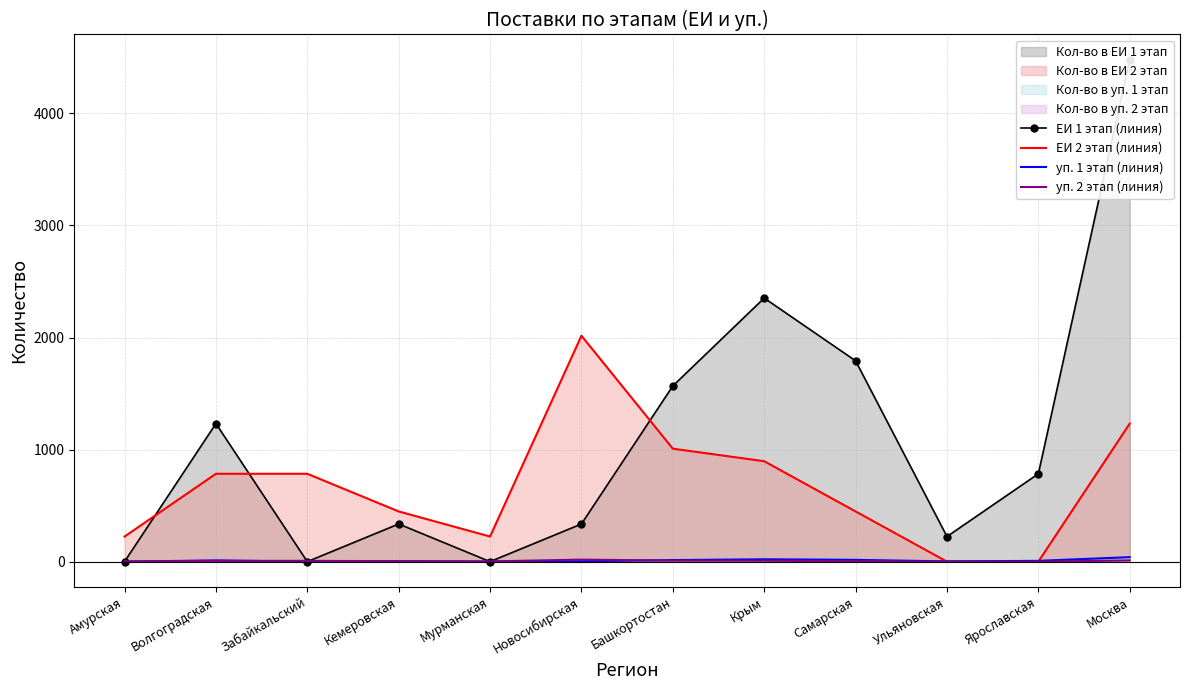

Which category has the highest value across all series?

Москва